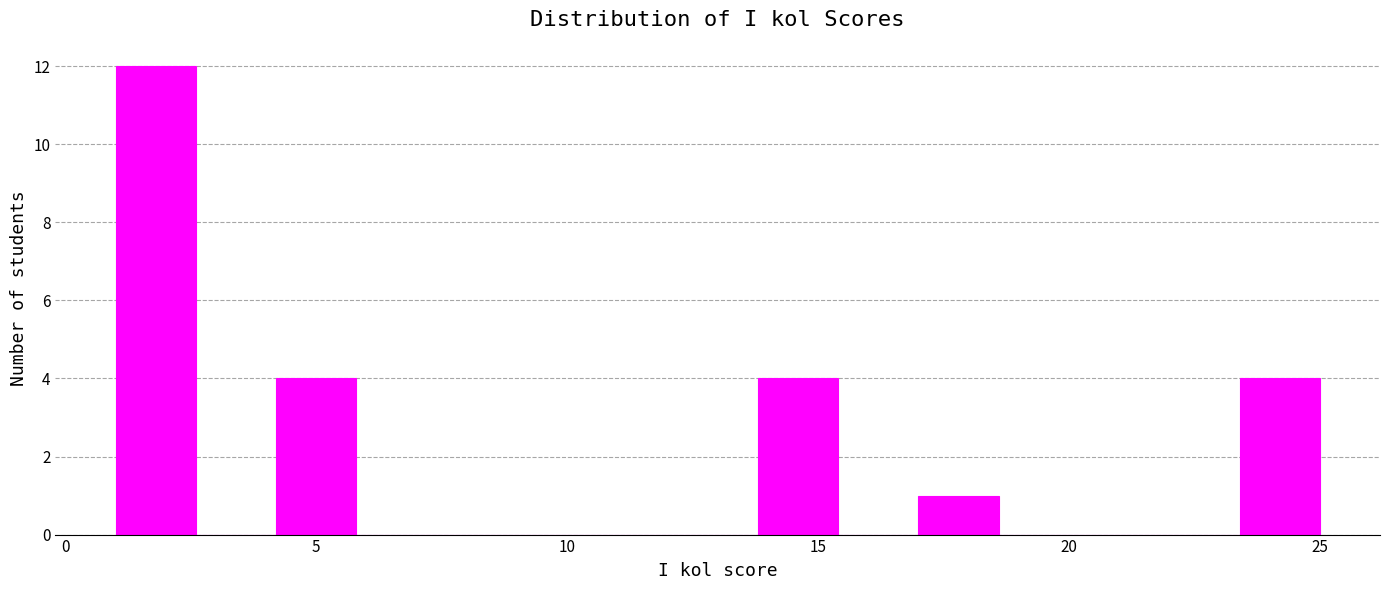

Around what value on the x-axis is the tallest bar? Give the approximate position of its centre, as read against the axis.

2.0